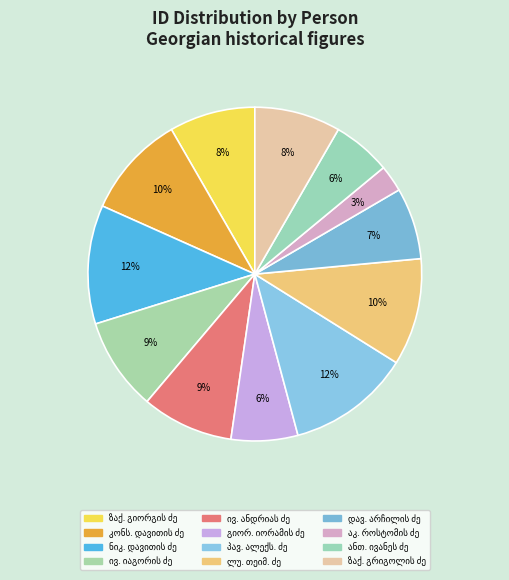

Rank the categories by value from lowest to highest.

აკაკი როსტომის ძე წერეთელი, ანთიმოზ ივანეს ძე ჯუღელი, გიორგი იორამის ძე თარხნიშვილი, დავით არჩილის ძე ლორთქიფანიძე, ზაქარია გიორგის ძე ერისთავი, ზაქარია გრიგოლის ძე ერისთავი, ივანე ანდრიას ძე ზუბალაშვილი, ივანე იაგორის ძე ზუბალაშვილი, კონსტანტინე დავითის ძე ერისთავი, ლუარსაბ თეიმურაზის ძე ლოლუა, ნიკოლოზ დავითის ძე ზუბალაშვილი, პავლე ალექსანდრეს ძე თუმანიშვილი